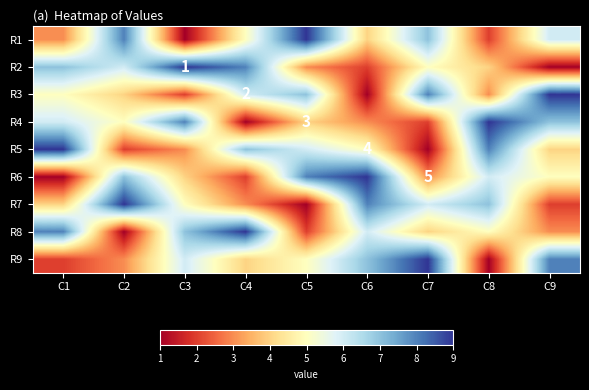

Count the R9 values in the range 3 to 7.

5